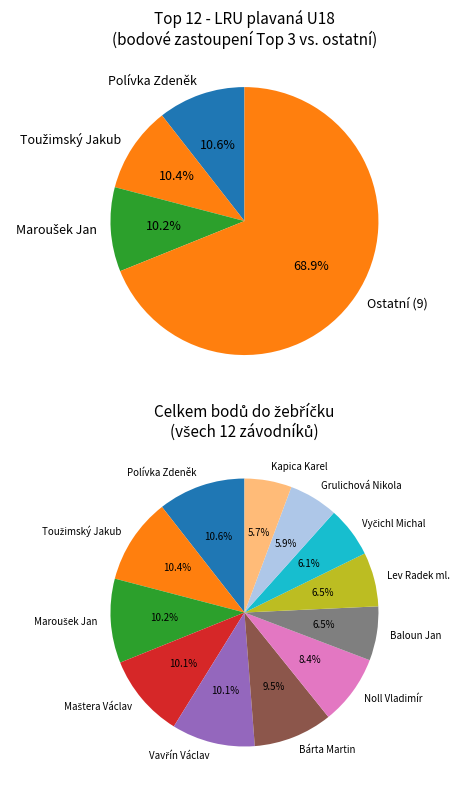

Count the number of slices in the pie.

12